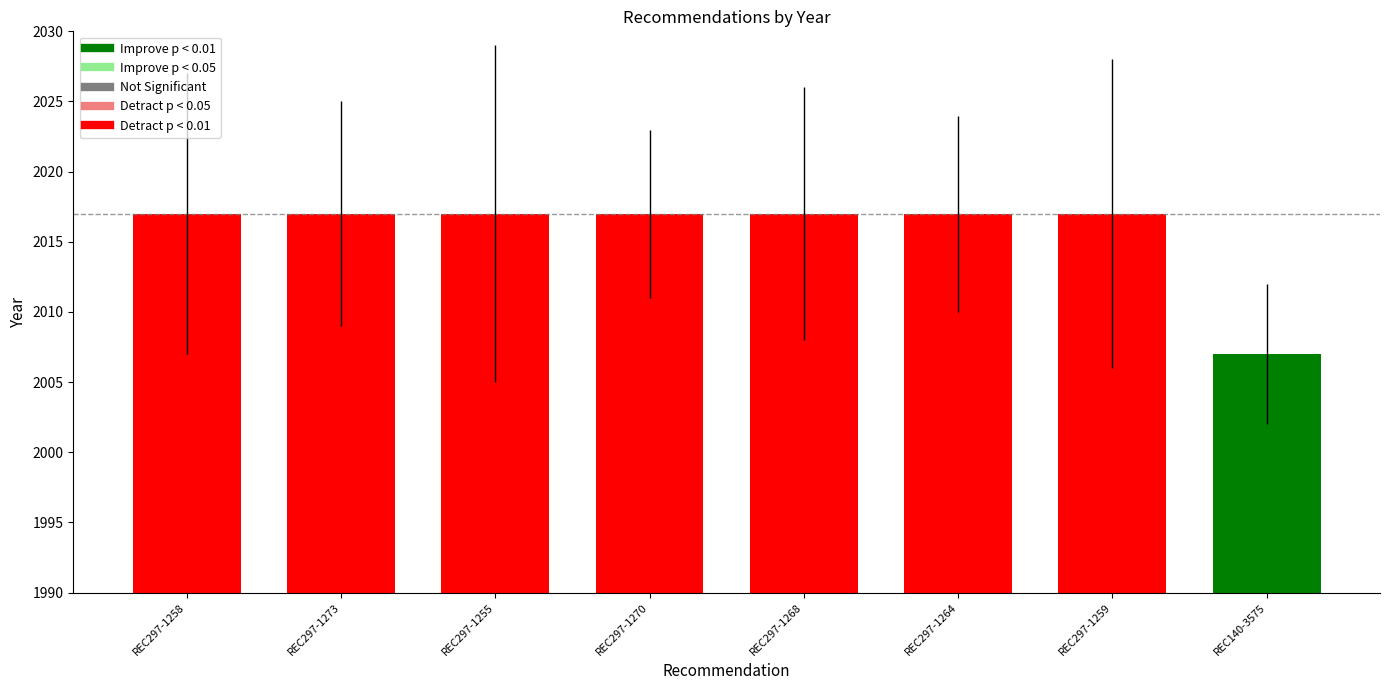

What is the difference between the second highest and minimum values?

10